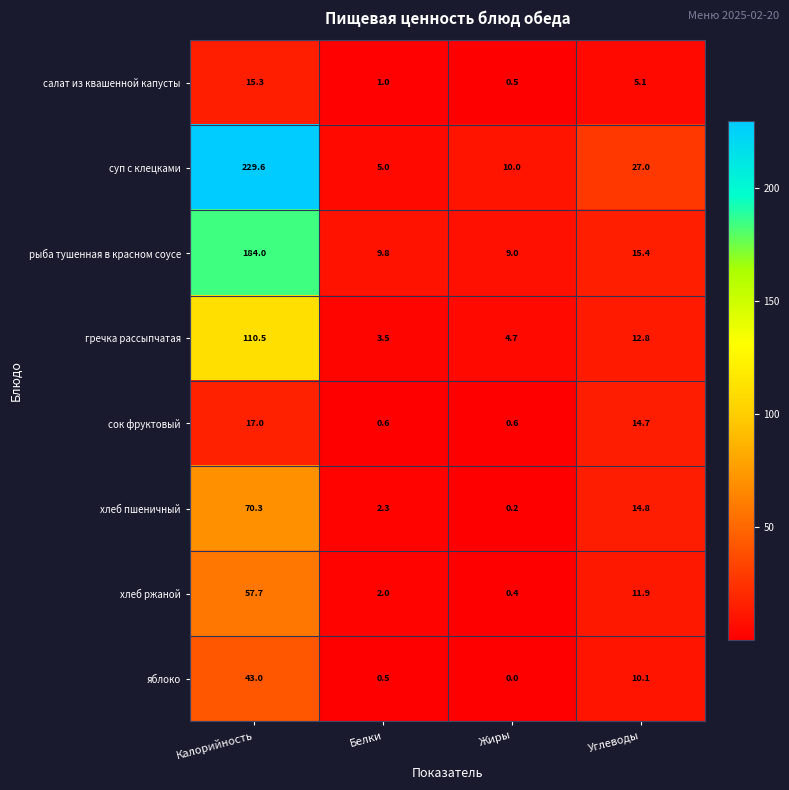

At how many categories does at least one series exceed 86?

1